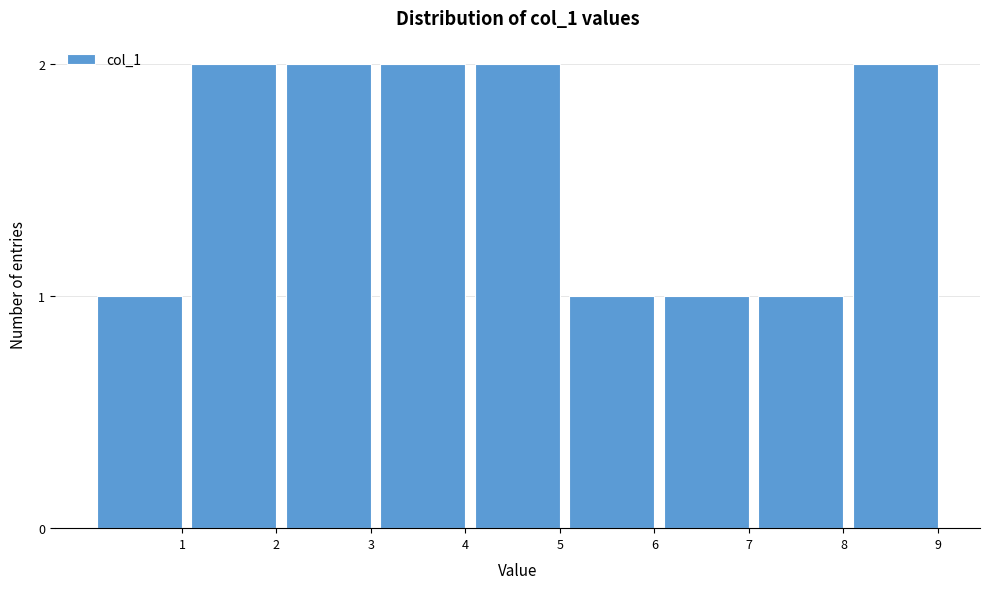

Reading right to left, what are all the values shown in this chart?

2	1	1	1	2	2	2	2	1